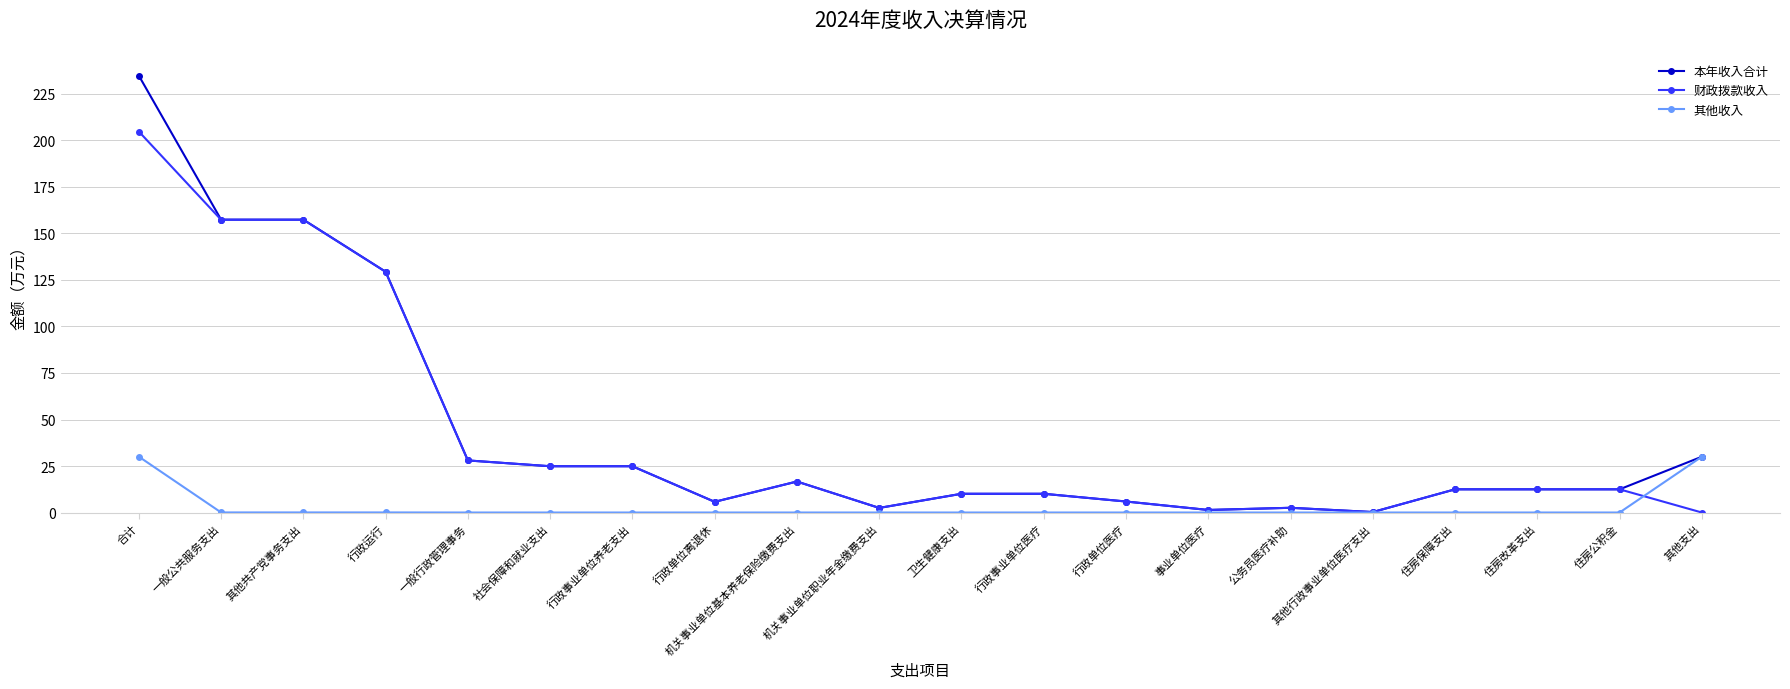

What is the average value of the 本年收入合计 series?

44.0